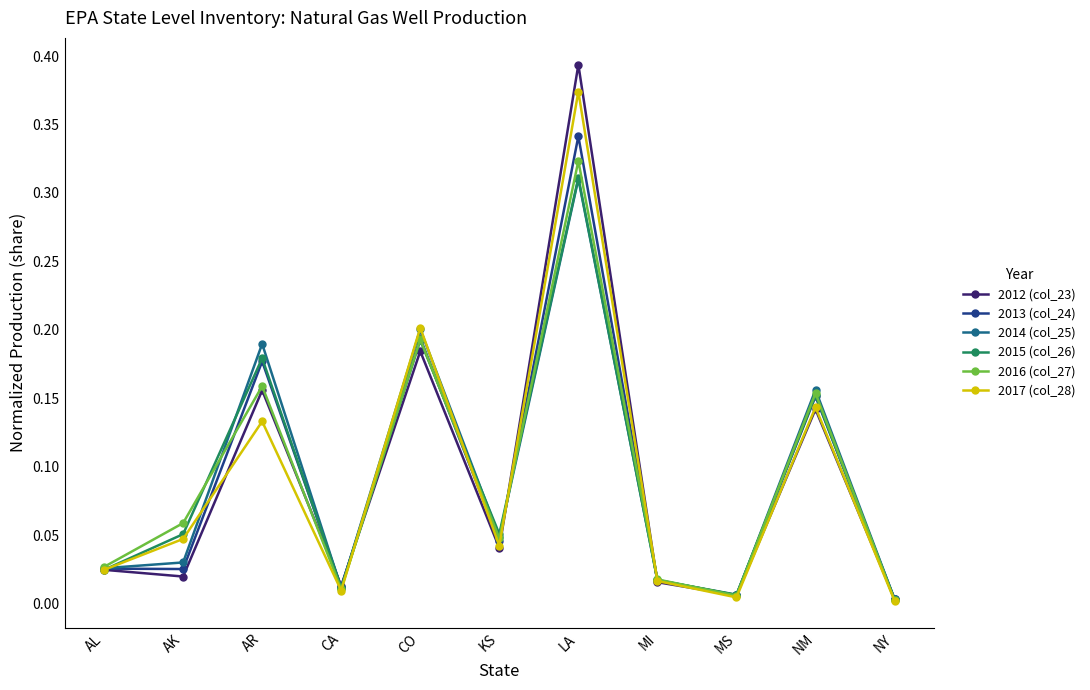

True or false: 2012 (col_23) has a value of 0.0 at AK.

True